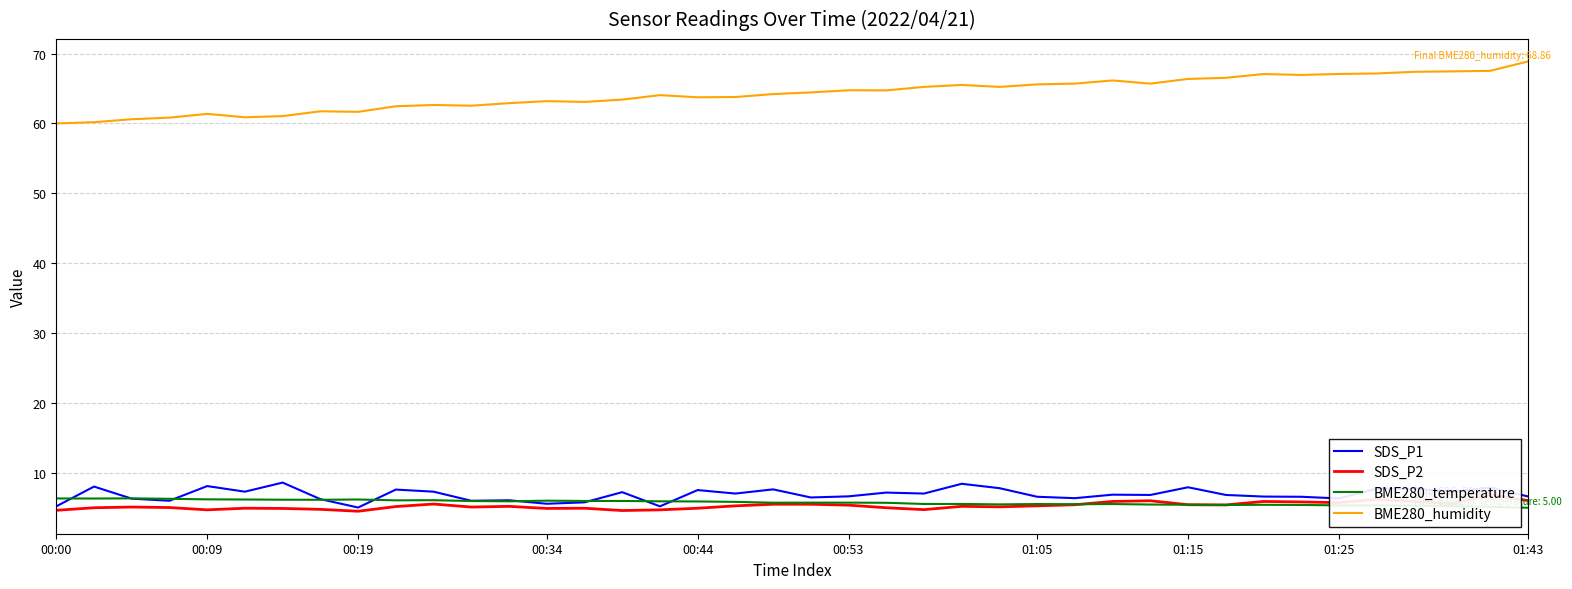

Reading left to right, what are all the values shown in this chart?

SDS_P1: 5.2	8.0	6.3	6.0	8.1	7.3	8.6	6.2	5.0	7.6	7.3	6.0	6.1	5.6	5.8	7.2	5.2	7.5	7.0	7.6	6.5	6.6	7.2	7.0	8.4	7.8	6.6	6.4	6.9	6.8	7.9	6.8	6.6	6.6	6.3	7.7	7.7	7.3	7.9	6.6
SDS_P2: 4.6	5.0	5.1	5.0	4.7	4.9	4.9	4.8	4.5	5.2	5.5	5.1	5.2	4.9	4.9	4.6	4.7	4.9	5.3	5.5	5.5	5.4	5.0	4.7	5.2	5.1	5.3	5.4	5.9	6.0	5.4	5.4	5.9	5.8	5.7	6.2	5.9	5.6	6.9	6.0
BME280_temperature: 6.3	6.3	6.3	6.3	6.2	6.2	6.2	6.1	6.2	6.1	6.1	6.0	5.9	6.0	6.0	6.0	5.9	5.9	5.8	5.7	5.7	5.7	5.7	5.5	5.5	5.5	5.5	5.5	5.5	5.5	5.4	5.4	5.4	5.4	5.3	5.3	5.3	5.2	5.1	5.0
BME280_humidity: 60.0	60.2	60.6	60.8	61.4	60.9	61.0	61.7	61.7	62.5	62.6	62.5	62.9	63.2	63.1	63.4	64.0	63.7	63.8	64.2	64.4	64.8	64.7	65.2	65.5	65.2	65.6	65.7	66.2	65.7	66.4	66.5	67.1	66.9	67.1	67.2	67.4	67.5	67.5	68.9